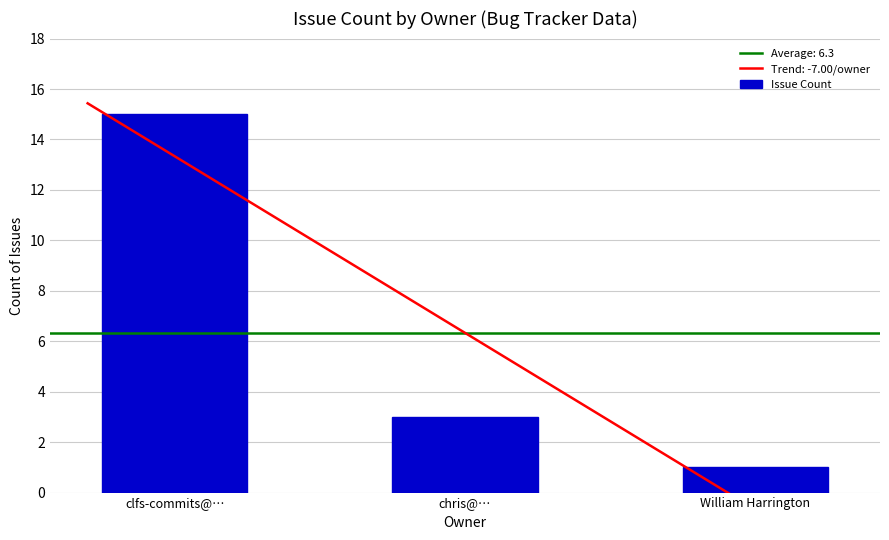

Where does the data first go above 3?

clfs-commits@…